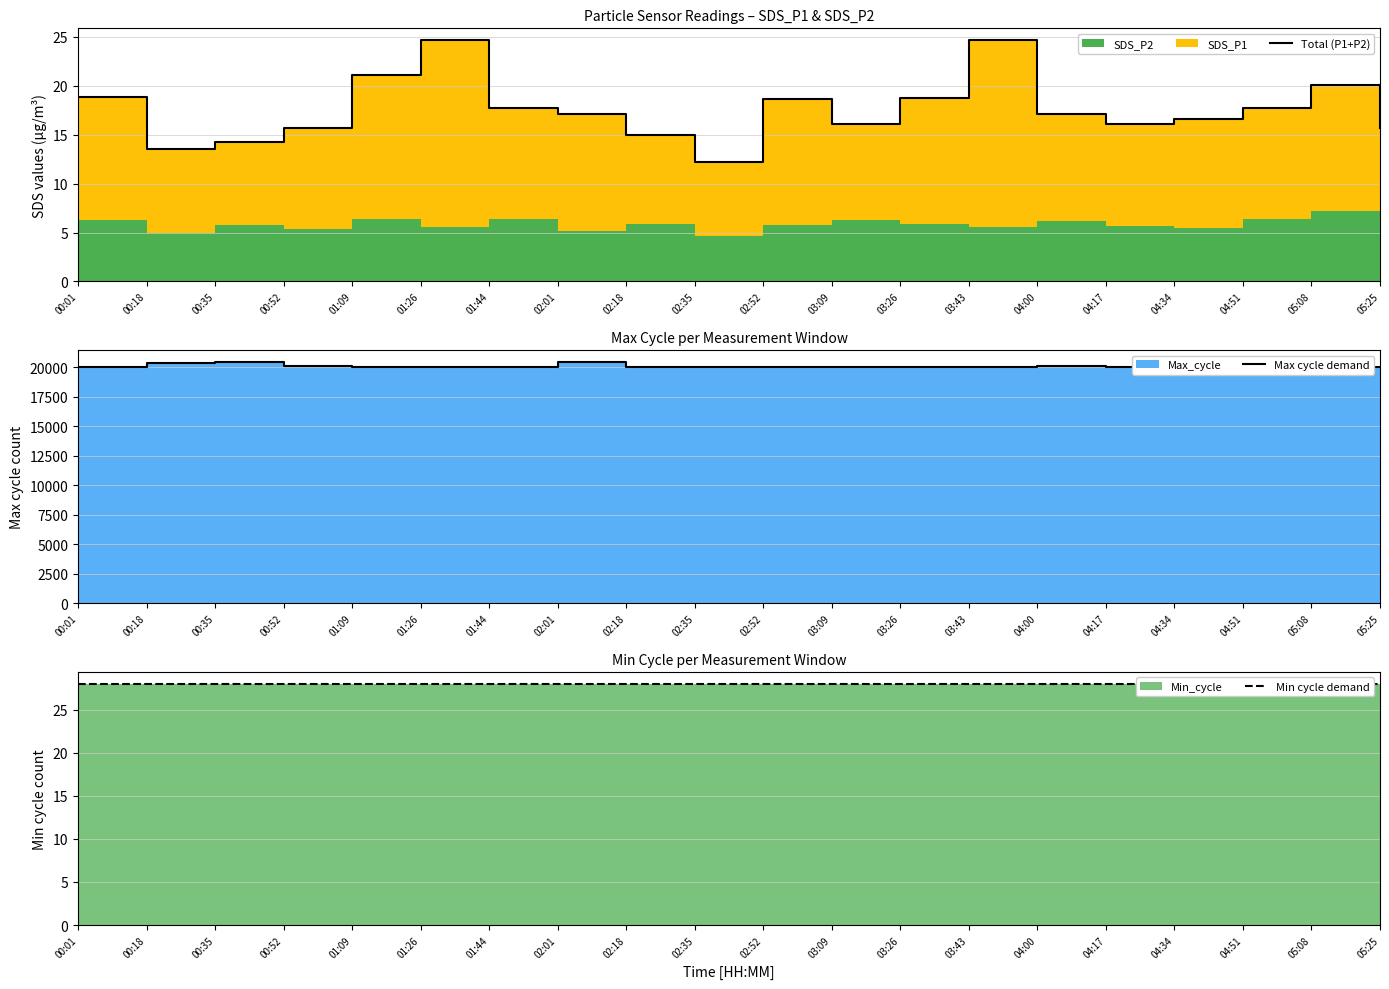

True or false: Min cycle demand and Max cycle demand intersect in this chart.

False